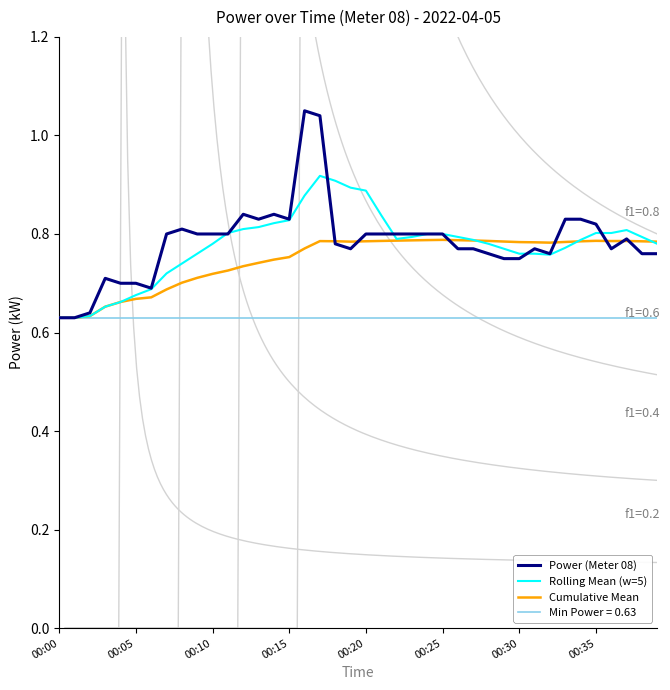

True or false: Cumulative Mean has a value of 0.8 at 00:20.

True